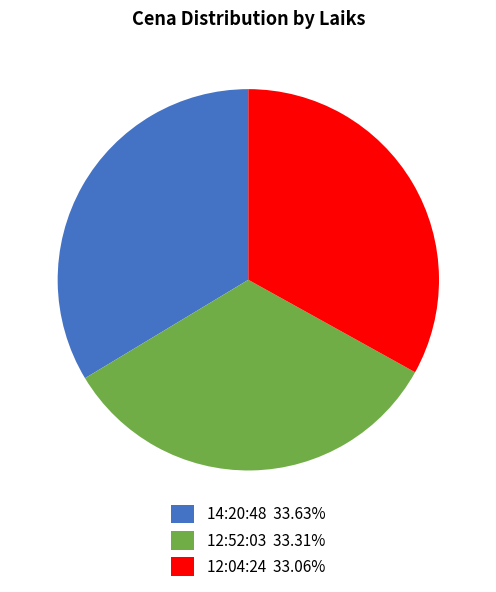

How many slices are in this pie chart?

3